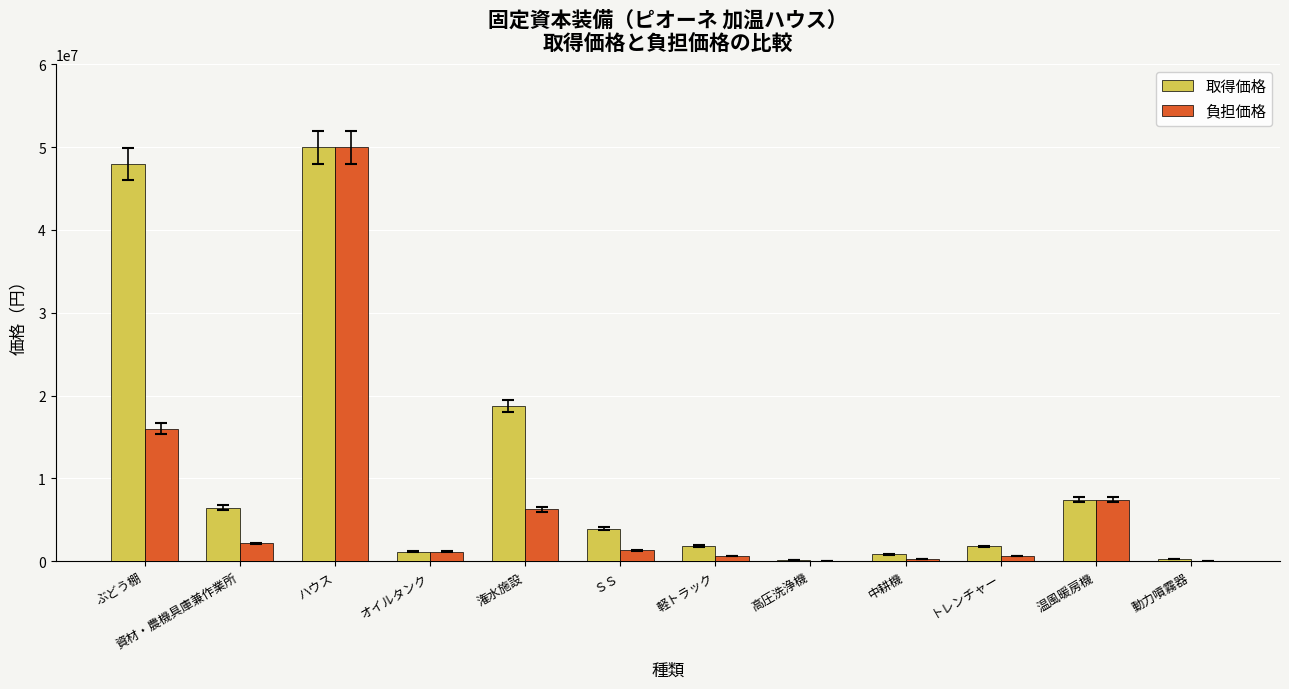

The value of 取得価格 at 中耕機 is 843000. True or false?

True